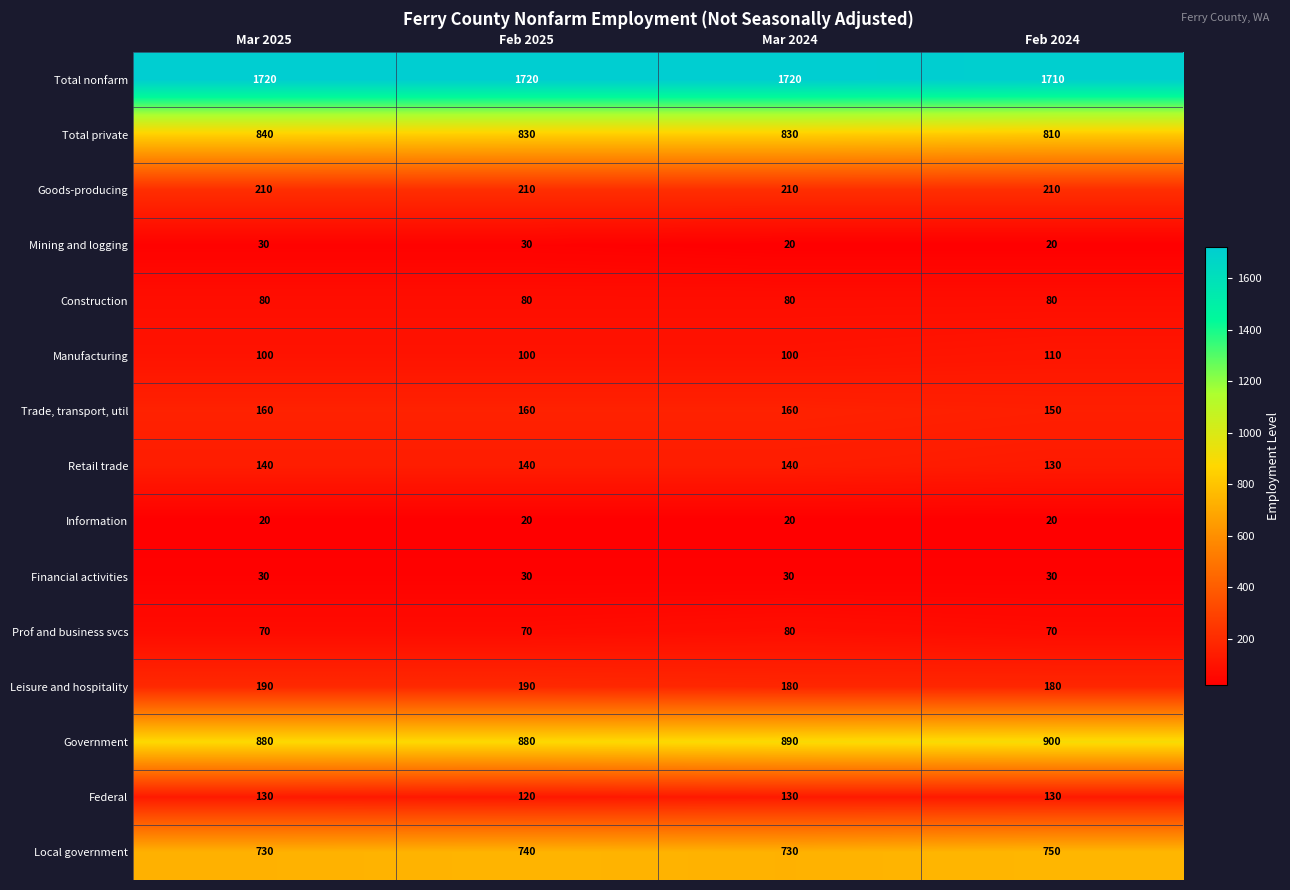

Count the Mining and logging values in the range 20 to 30.

4